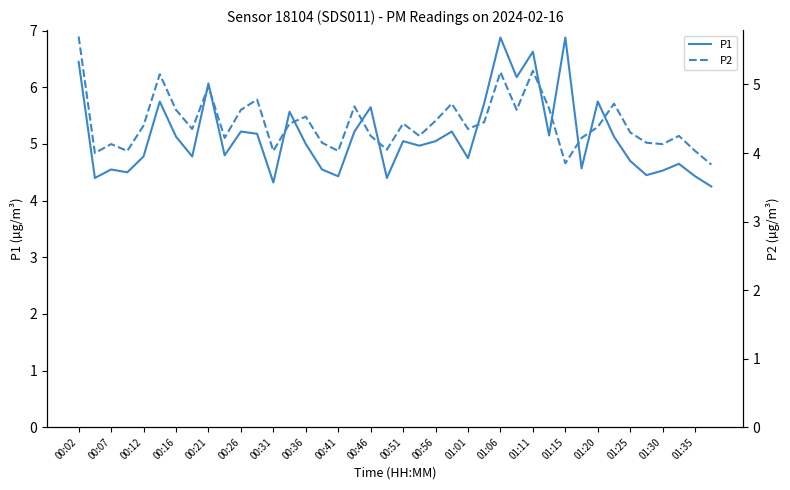

What is the total value across all series at 31?

8.8